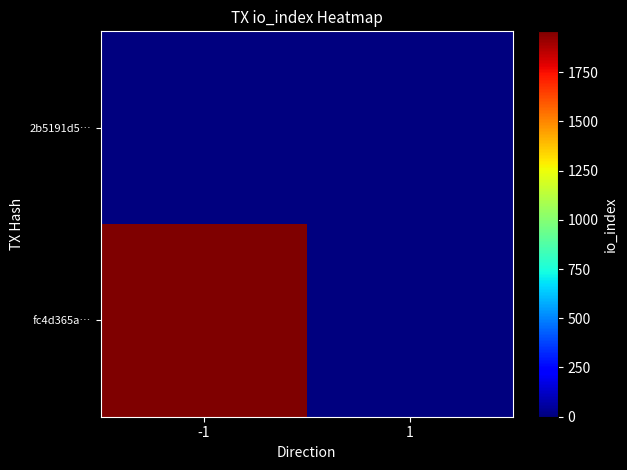

At which category is the sum across all series the highest?

-1